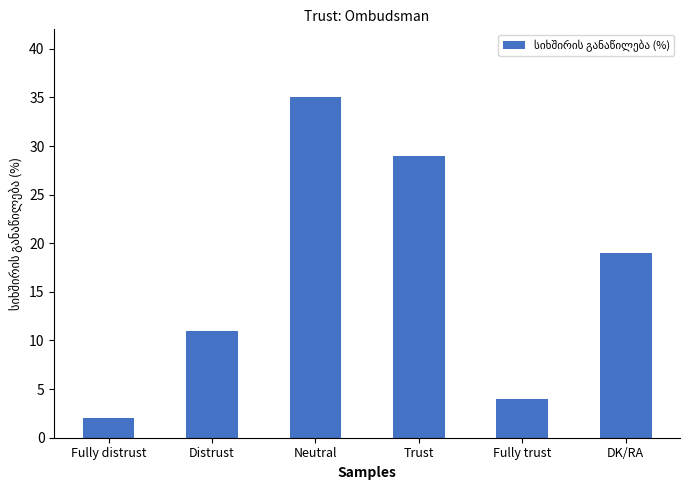

What is the ratio of the value at Neutral to the value at Distrust?

3.2